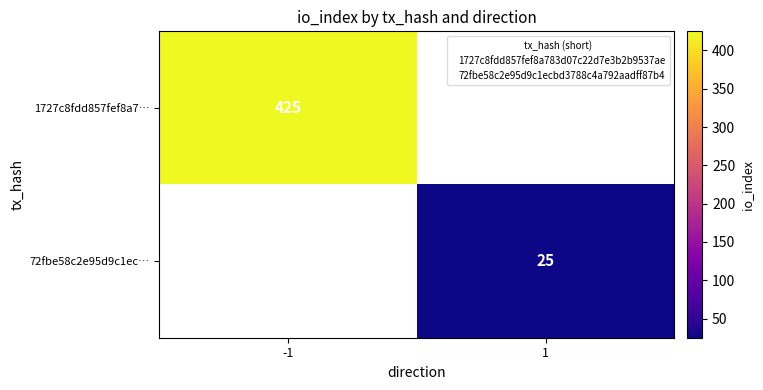

Is the value of 72fbe58c2e95d9c1ec… at -1 greater than the value of 1727c8fdd857fef8a7… at 1?

No